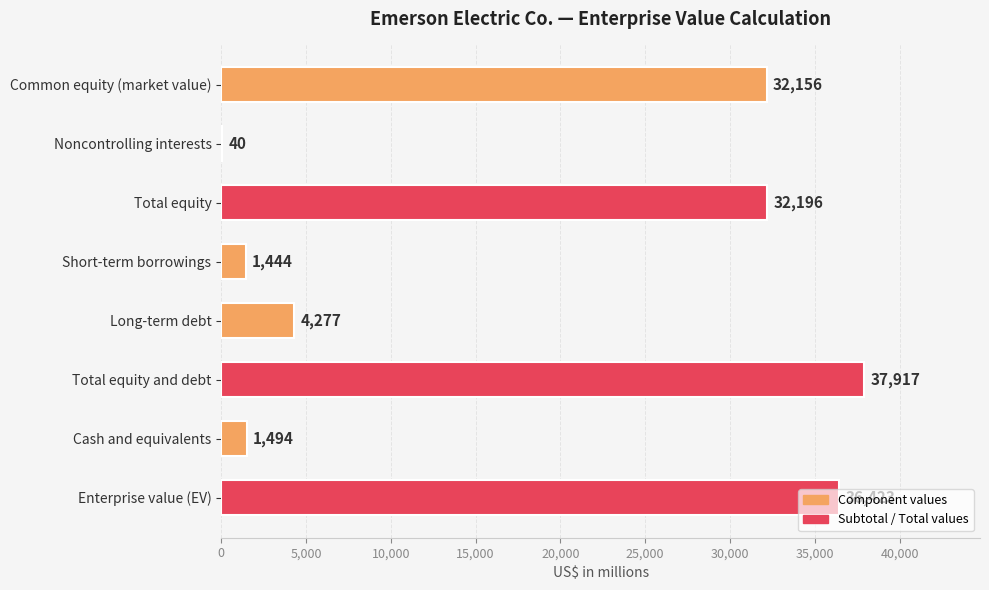

Are the bars horizontal?

Yes